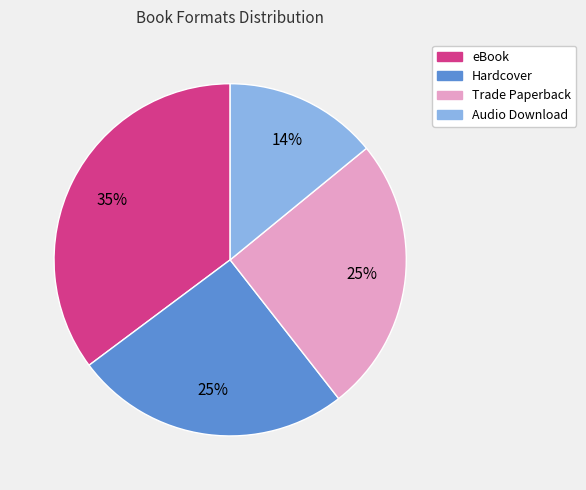

Is it true that Trade Paperback is 16% of the pie?

False